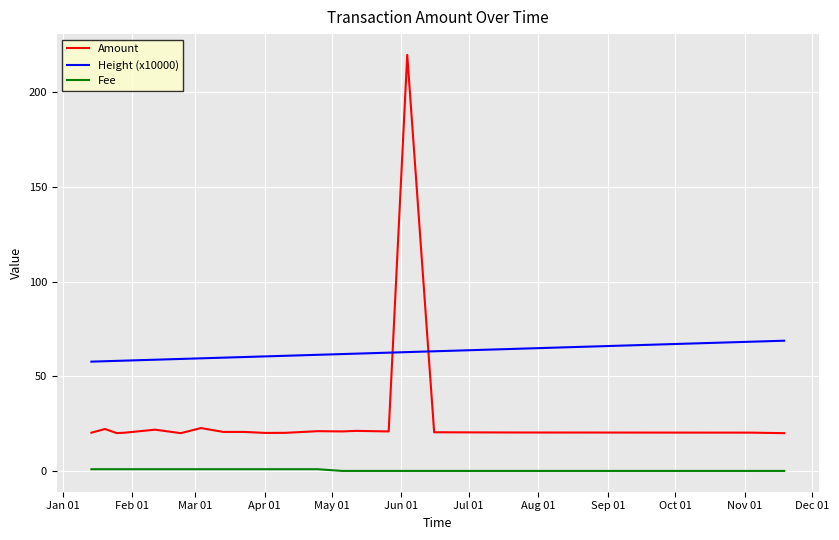

Rank the series by their maximum value, from highest to lowest.

Amount, Height (x10000), Fee